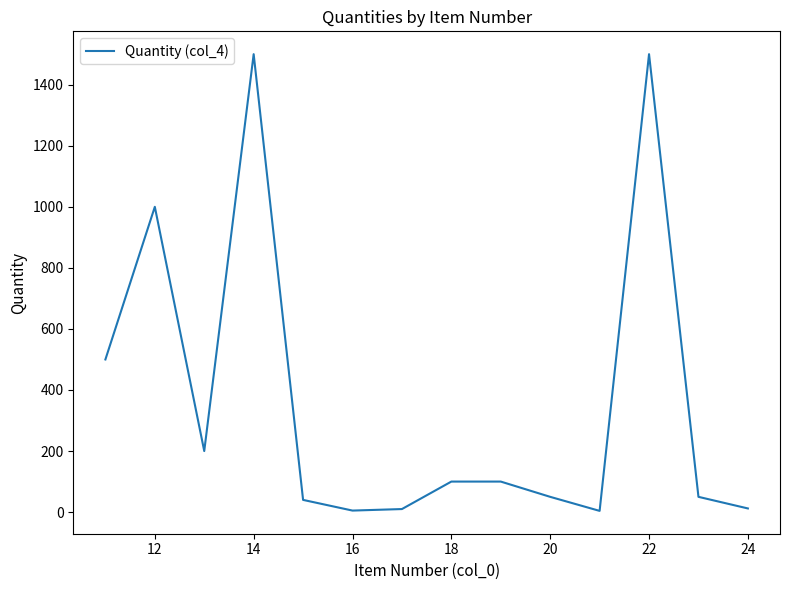

What is the greatest value displayed?

1500